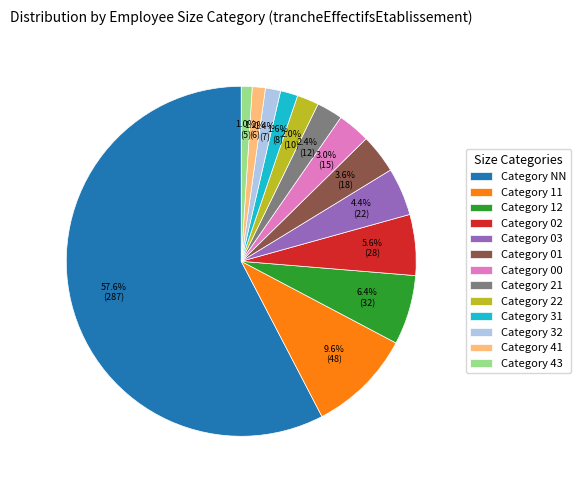

Is Category NN the majority of the pie?

Yes